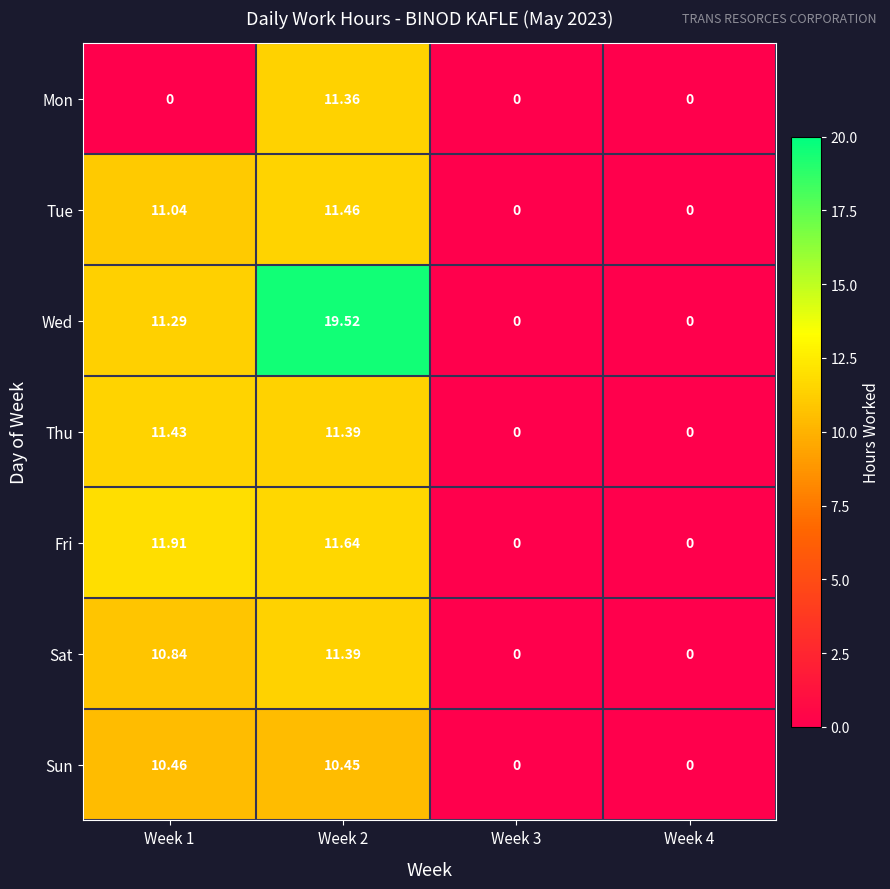

Is the value of Fri at Week 3 greater than the value of Thu at Week 1?

No